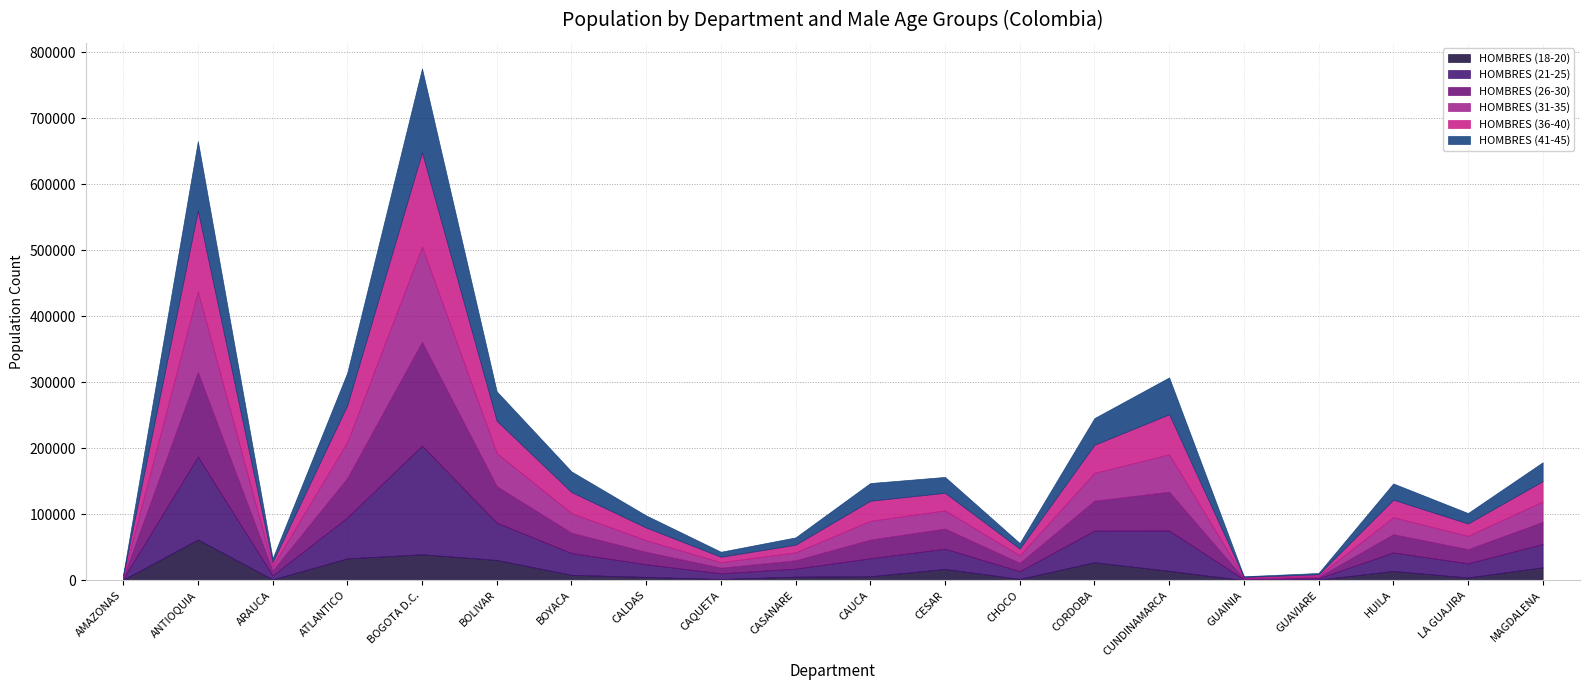

Which category has the highest value in the HOMBRES (18-20) series?

ANTIOQUIA